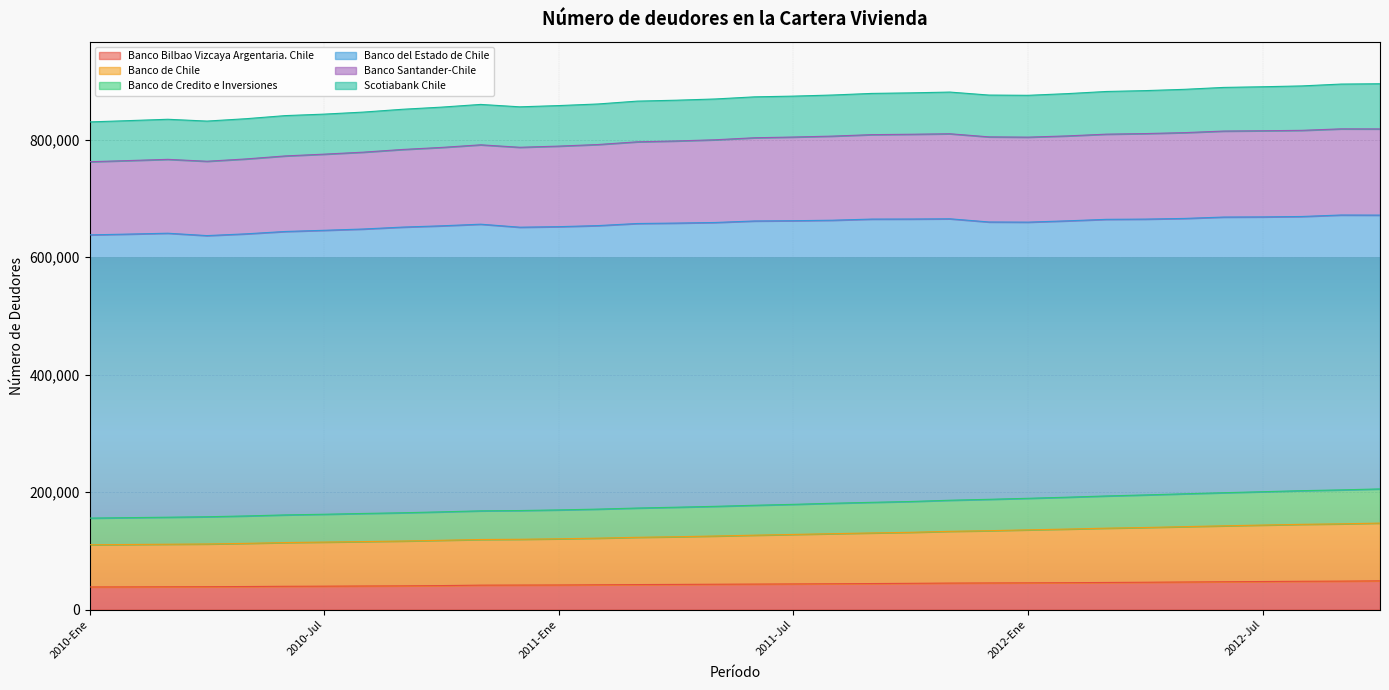

What is the label of the 3rd point from the left?

2010-Mar